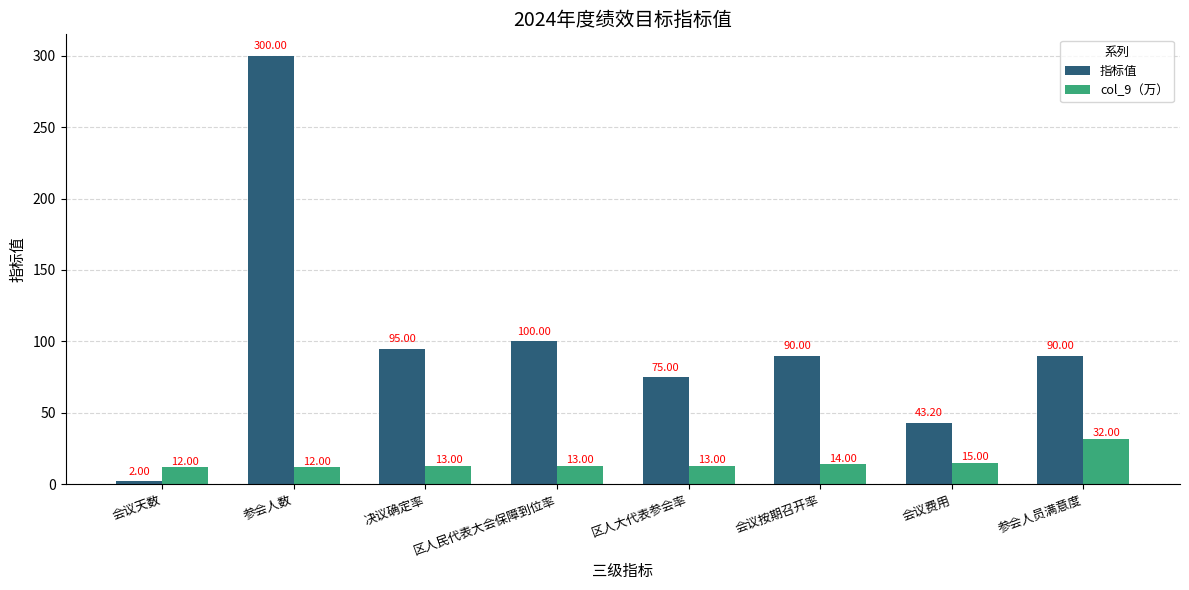

Where does the col_9（万） series first go above 12?

决议确定率